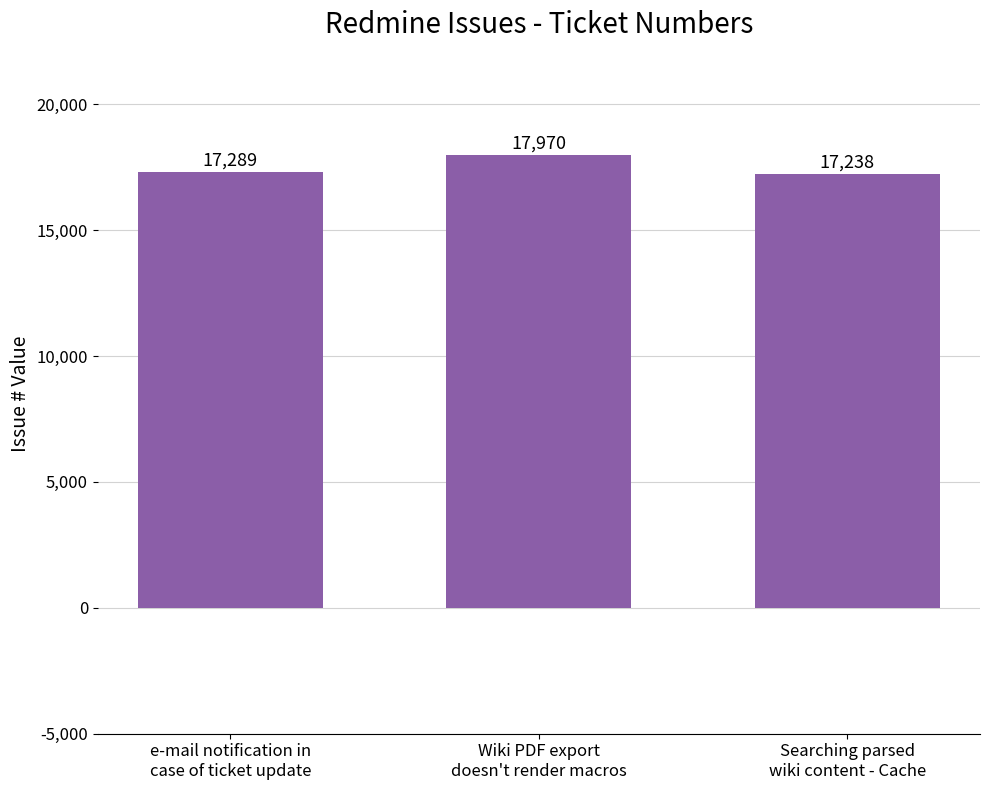

Which category has the highest value across all series?

Wiki PDF export
doesn't render macros